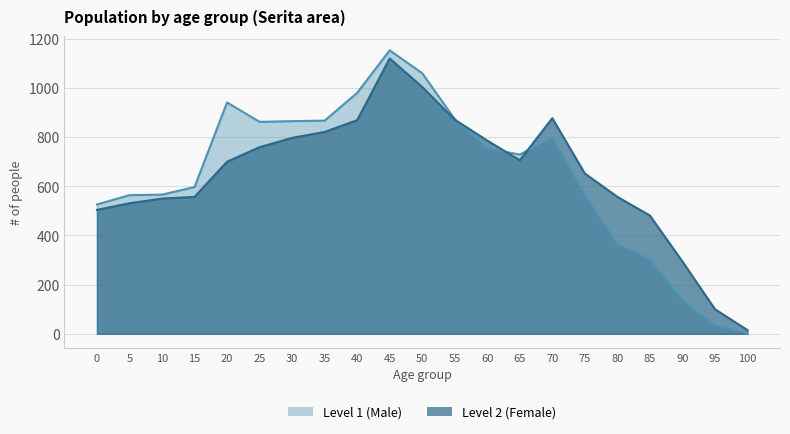

Count the number of categories in the chart.

21